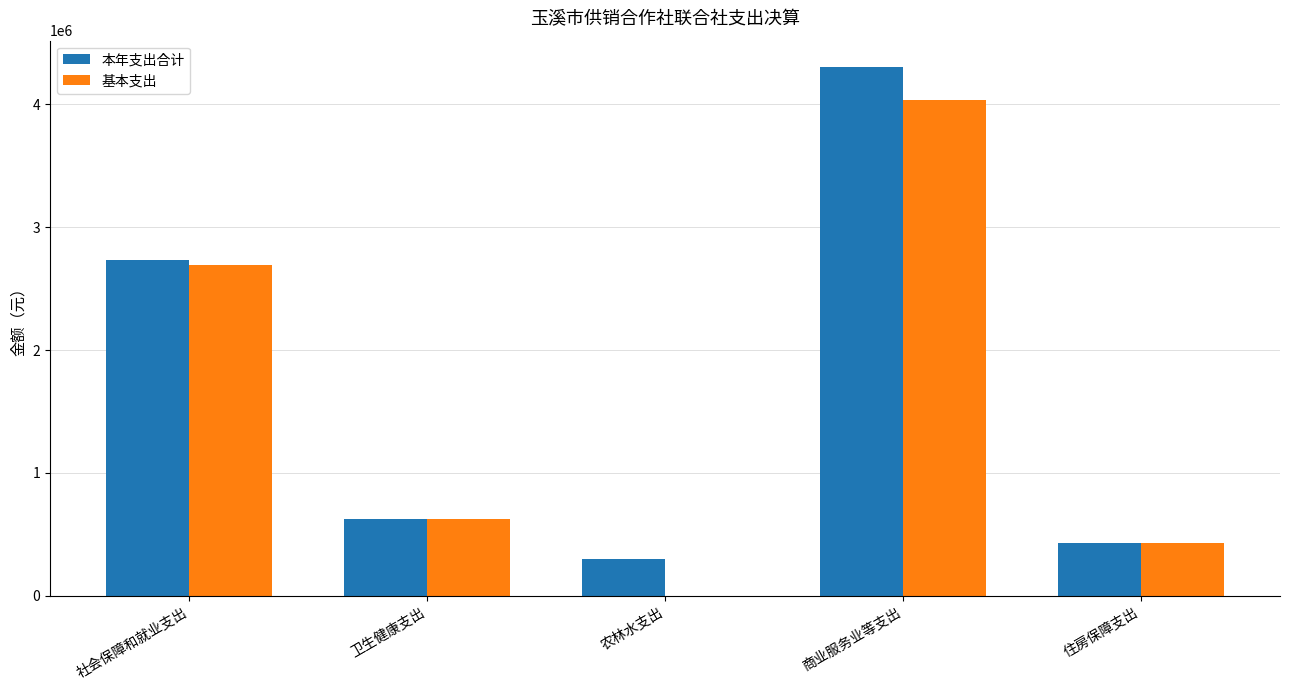

Which series has the largest total across all categories?

本年支出合计